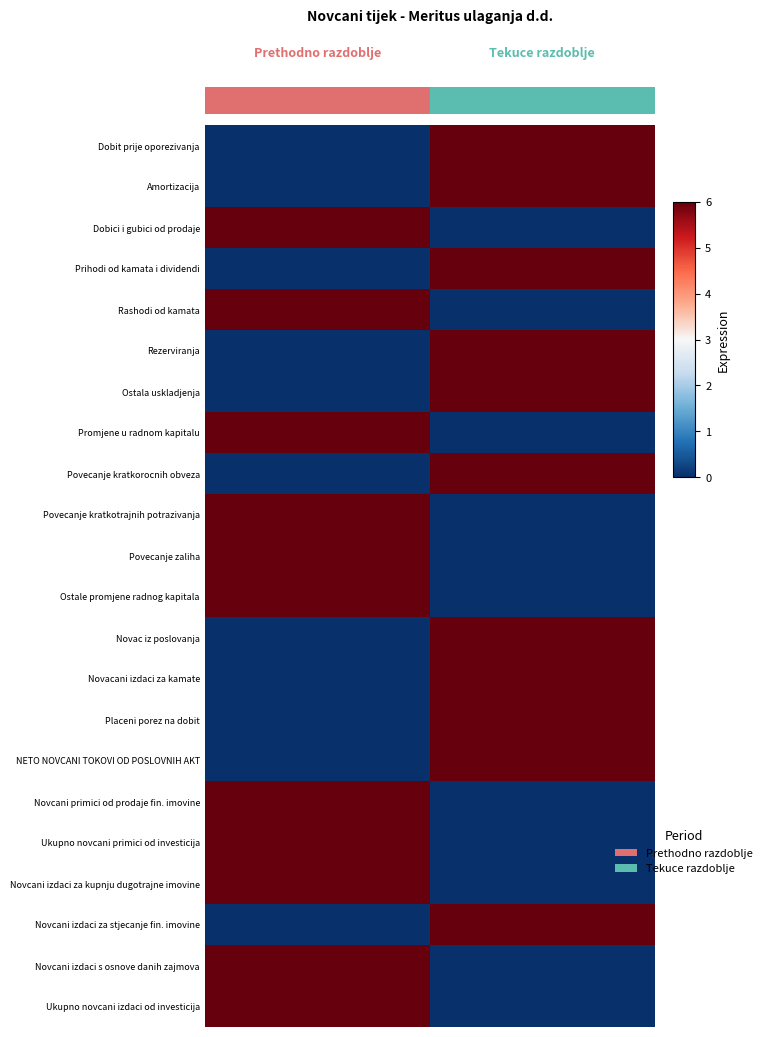

How many data points does each series have?

2